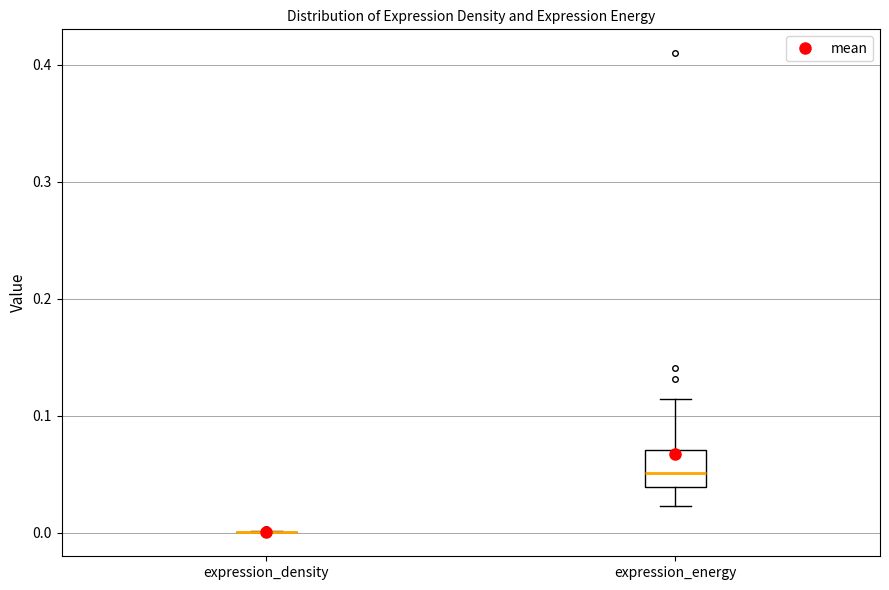

Reading left to right, transcribe this box plot: for each box, give where its median line is, the range the box spans, and where its two whiskers end, as read against the y-axis. The values are not printed on the chart, so give them approximately, as read against the axis.

expression_density: box collapsed to a line at 0.00, whiskers 0.00 to 0.00
expression_energy: median 0.05, box 0.04 to 0.07, whiskers 0.02 to 0.11